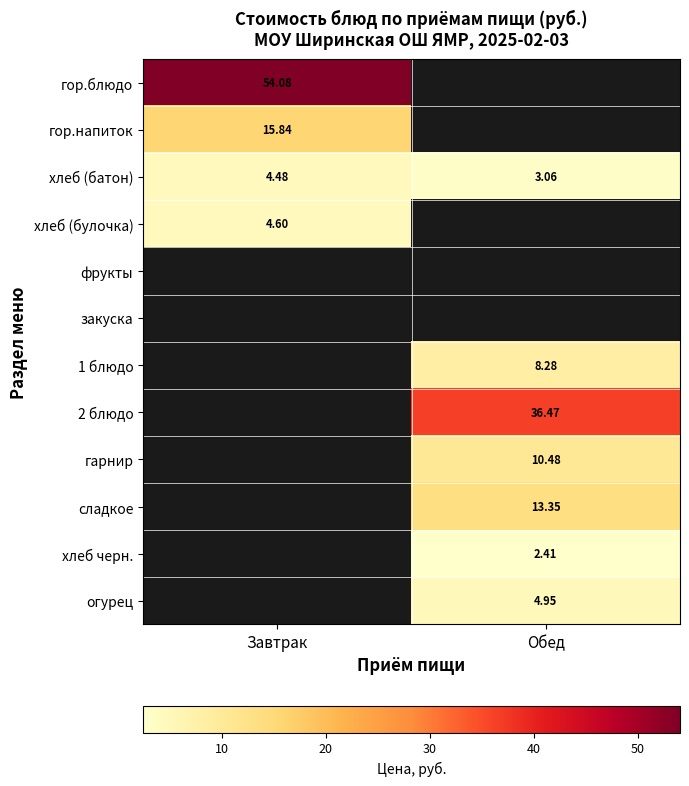

Which series has the largest range (max minus min)?

хлеб (батон)